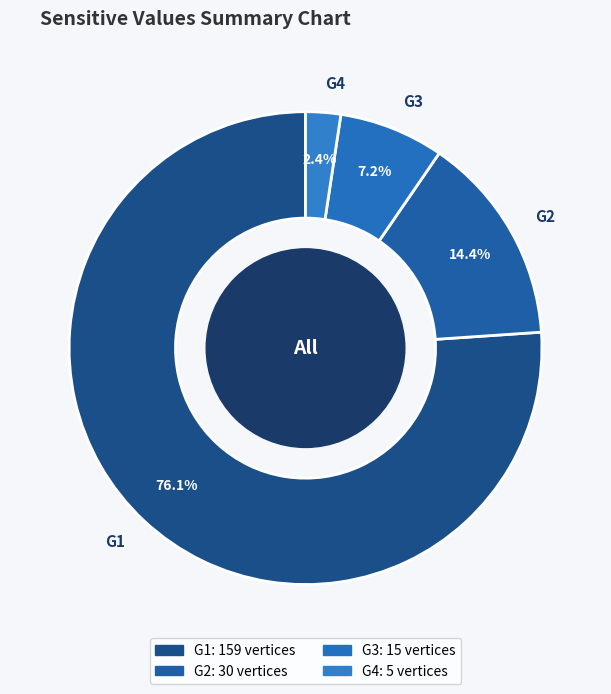

Which slice is the largest?

G1